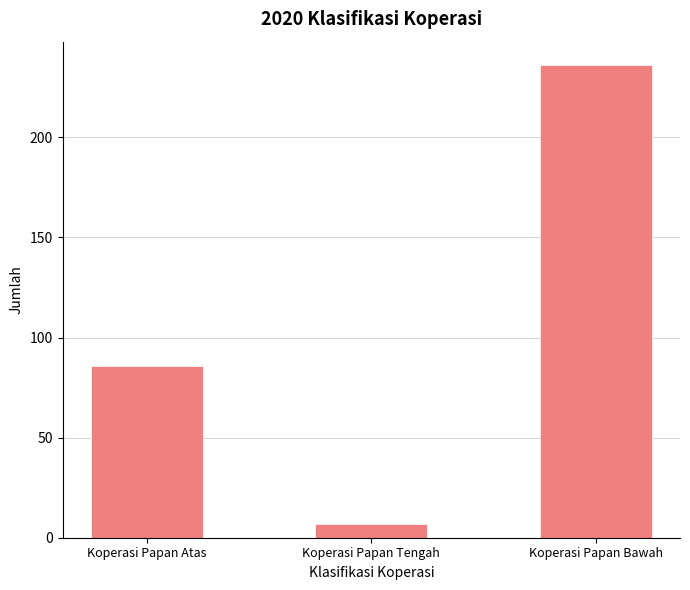

What is the average value?

110